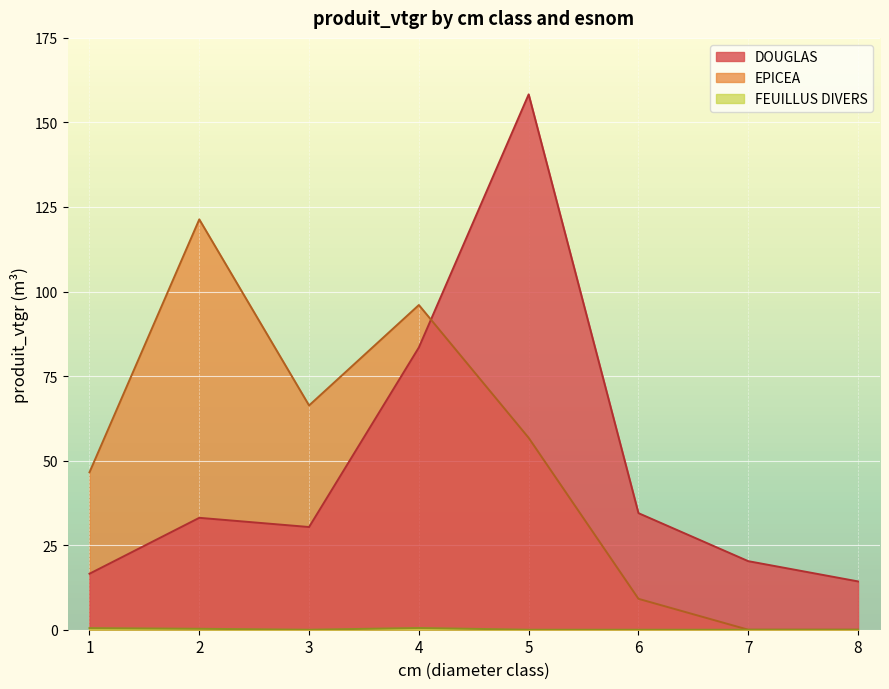

What is the difference between the second highest and second lowest values in the DOUGLAS series?

66.9